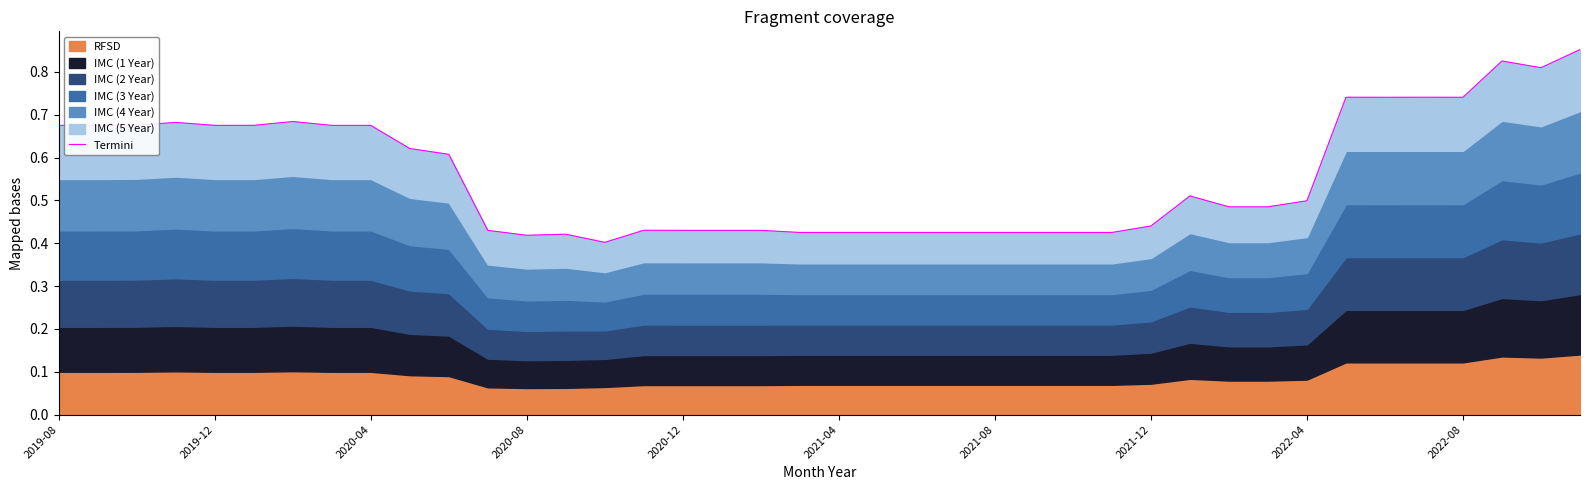

What is the maximum value shown in the chart?

0.9